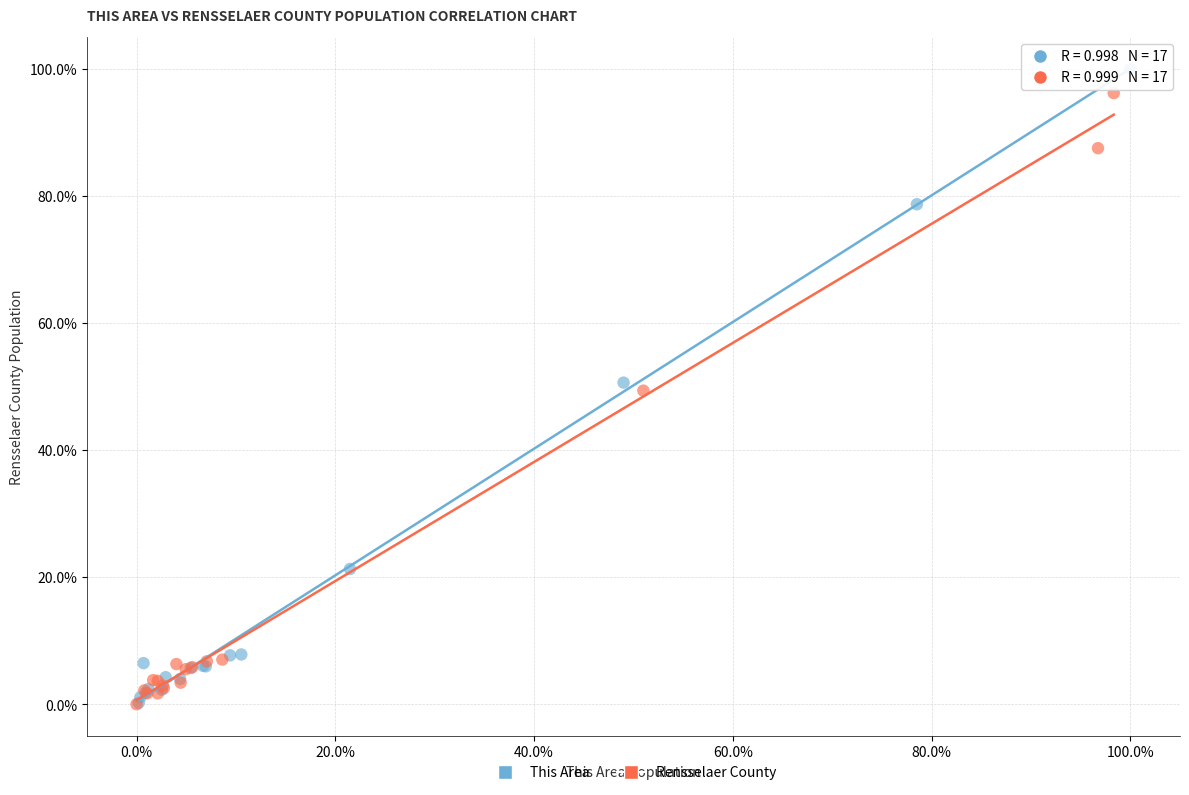

Which series has the widest spread of Y values?

This Area